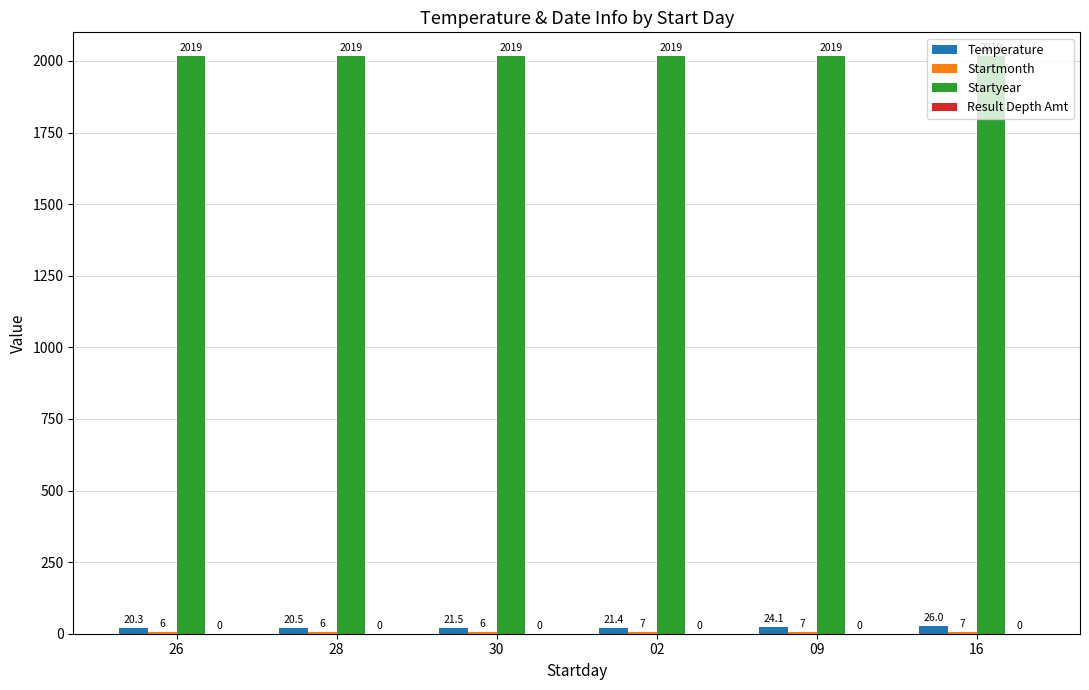

How many values in the Temperature series exceed 21?

4